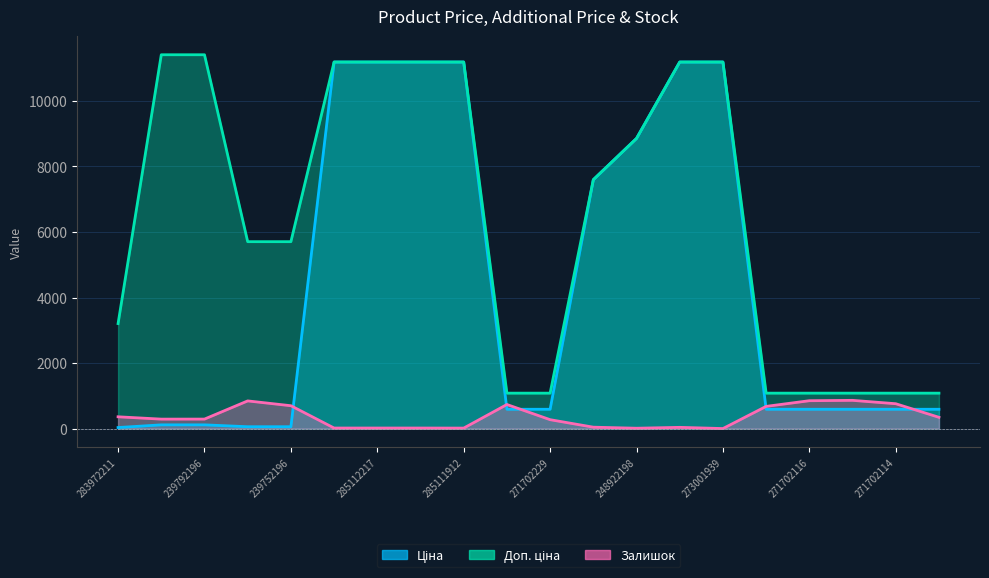

Rank the series at 239792197 from highest to lowest value.

Доп. ціна, Залишок, Ціна